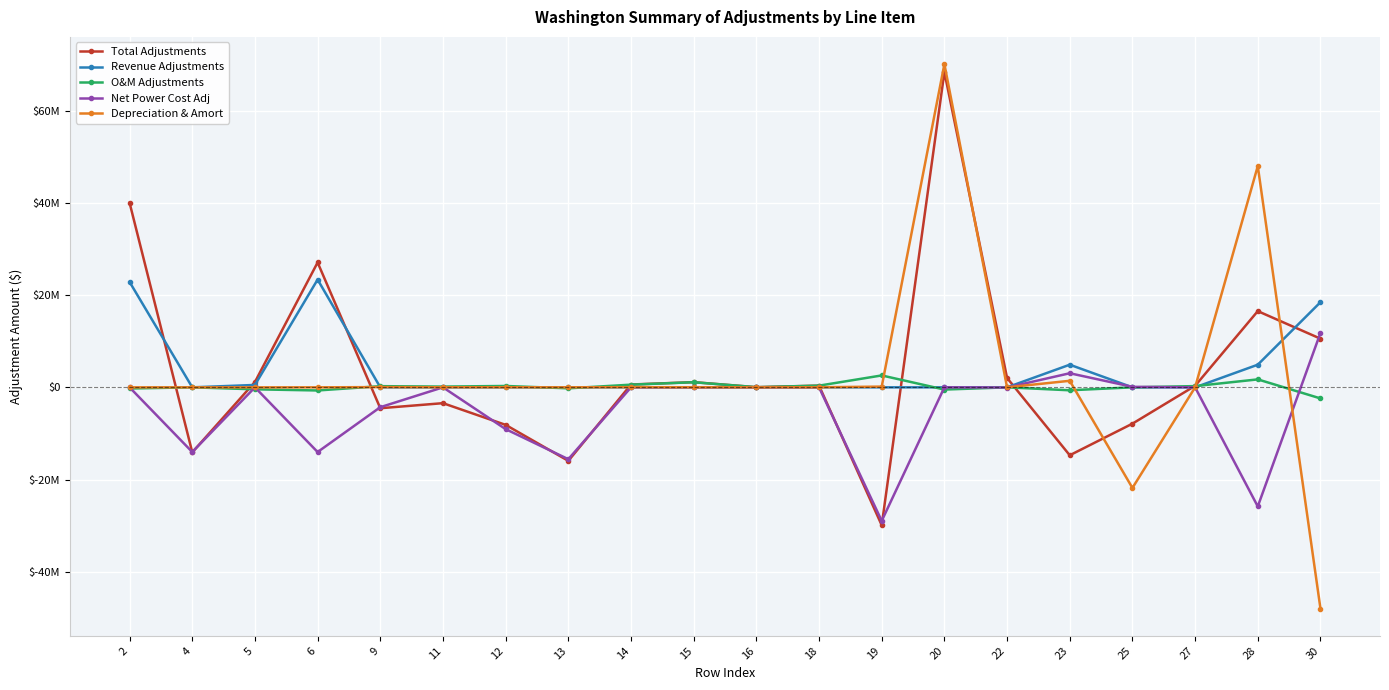

What is the maximum value for Net Power Cost Adj?

11806032.6